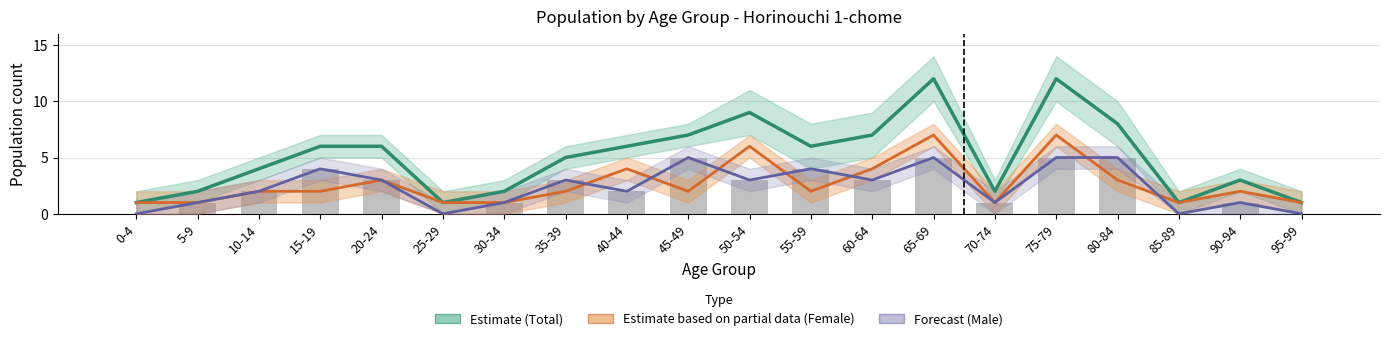

Which category has the lowest value in the Total (Estimate) series?

0-4